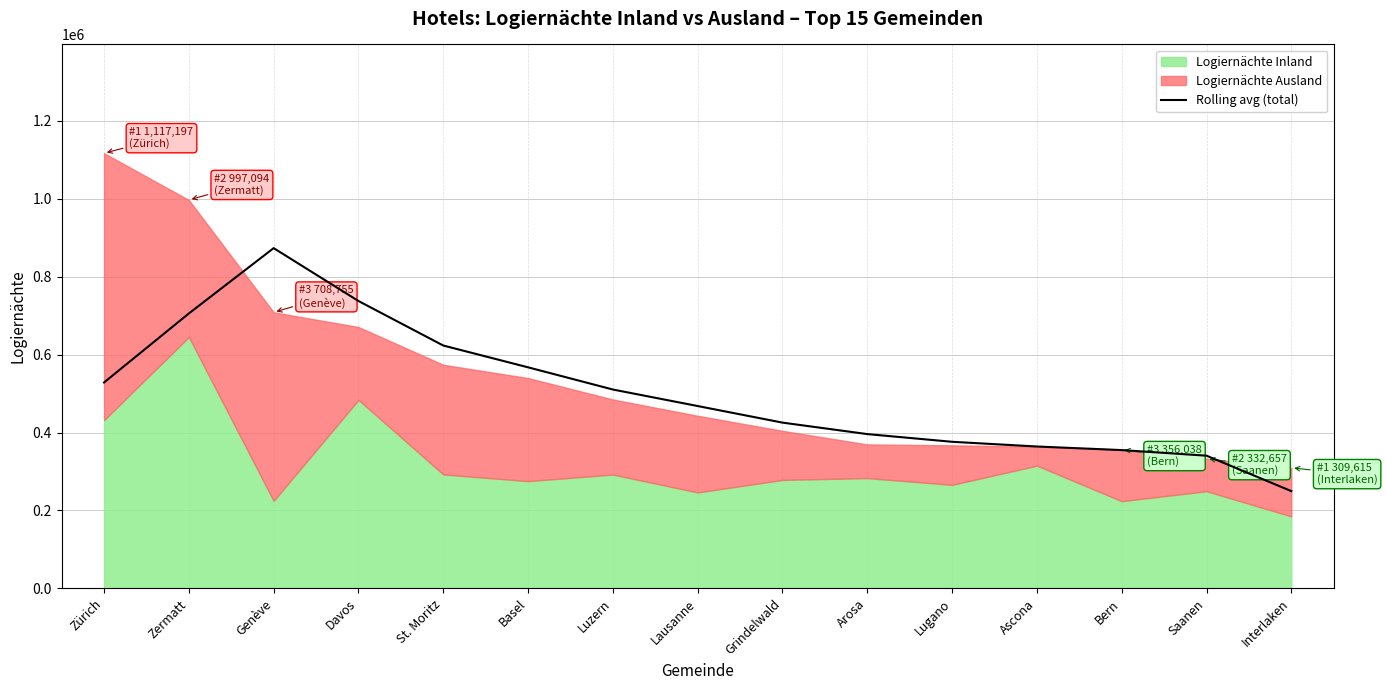

Approximately how many times larger is the value at Luzern compared to Interlaken?

2.0